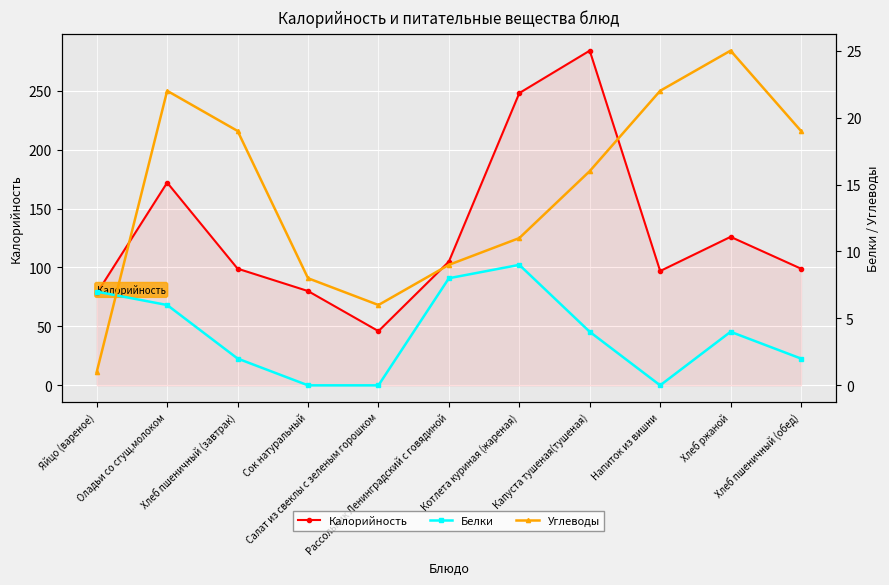

What are all the series names shown in the legend?

Калорийность, Белки, Углеводы